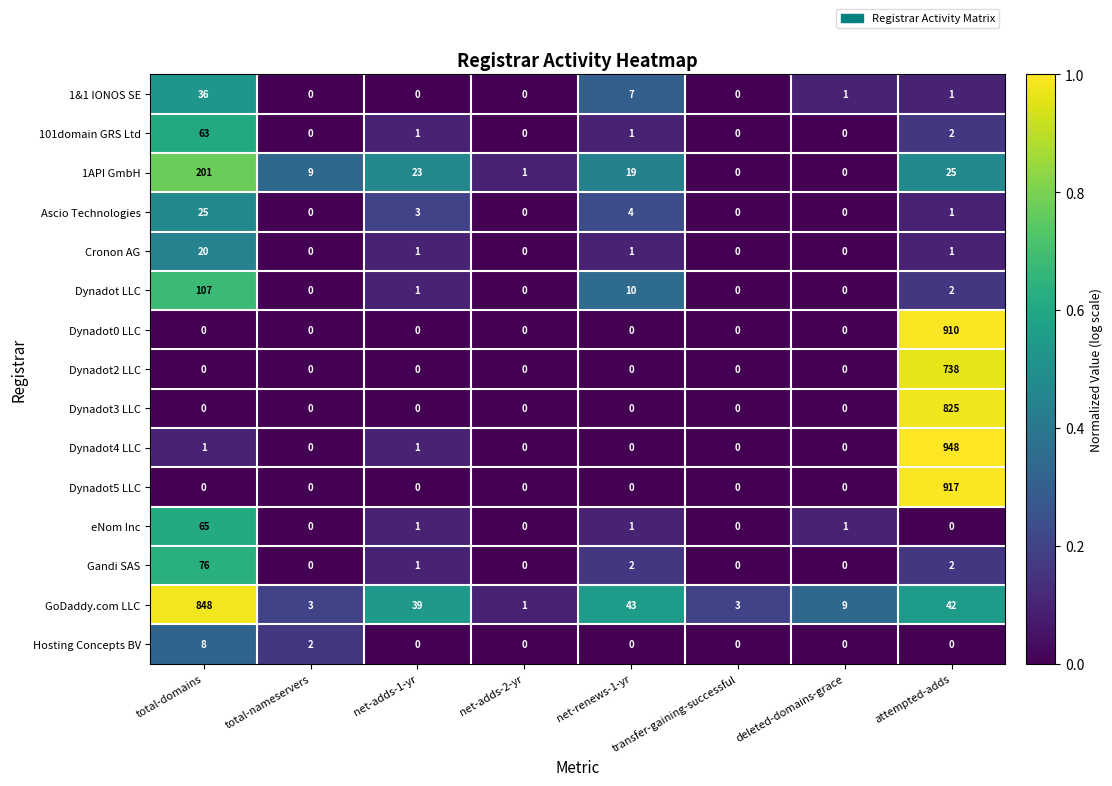

Count the Hosting Concepts BV values in the range 0 to 2.

7